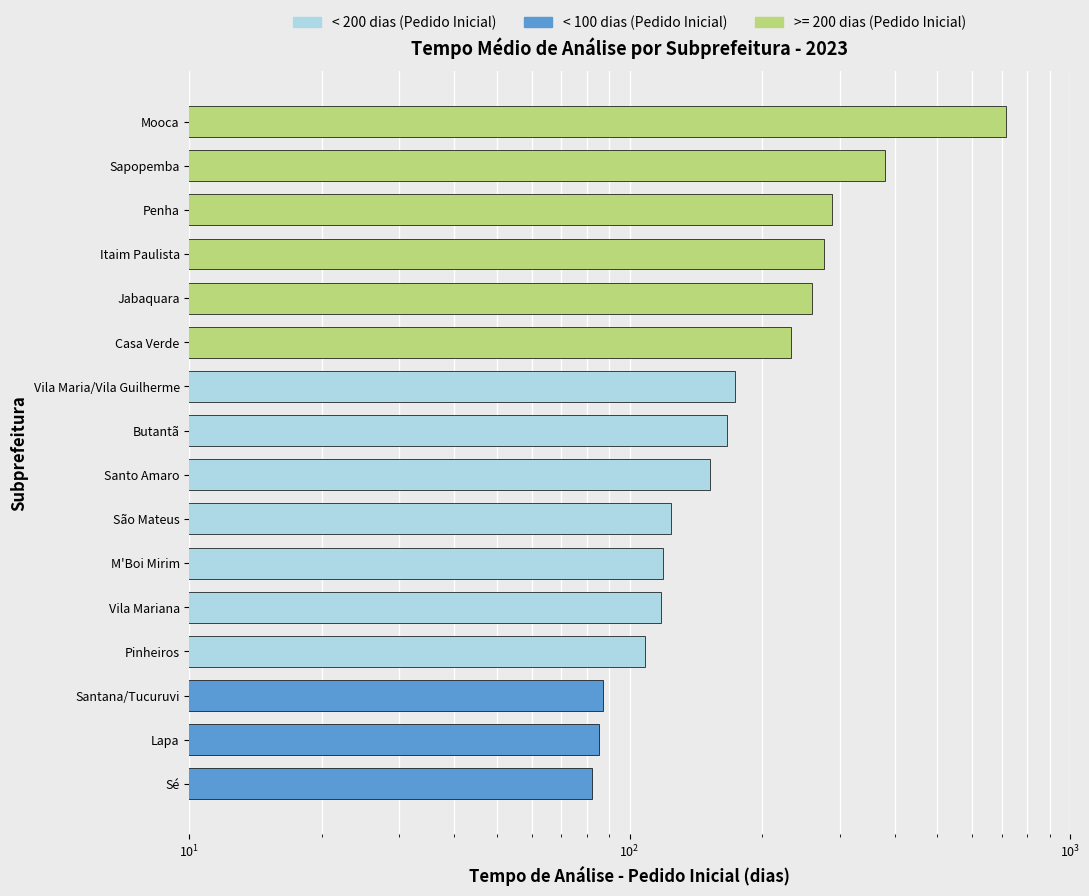

Reading left to right, what are all the values shown in this chart?

82.0	85.0	87.0	108.6	118.0	119.0	124.0	152.0	166.5	174.0	232.5	259.0	276.0	289.0	380.0	715.0